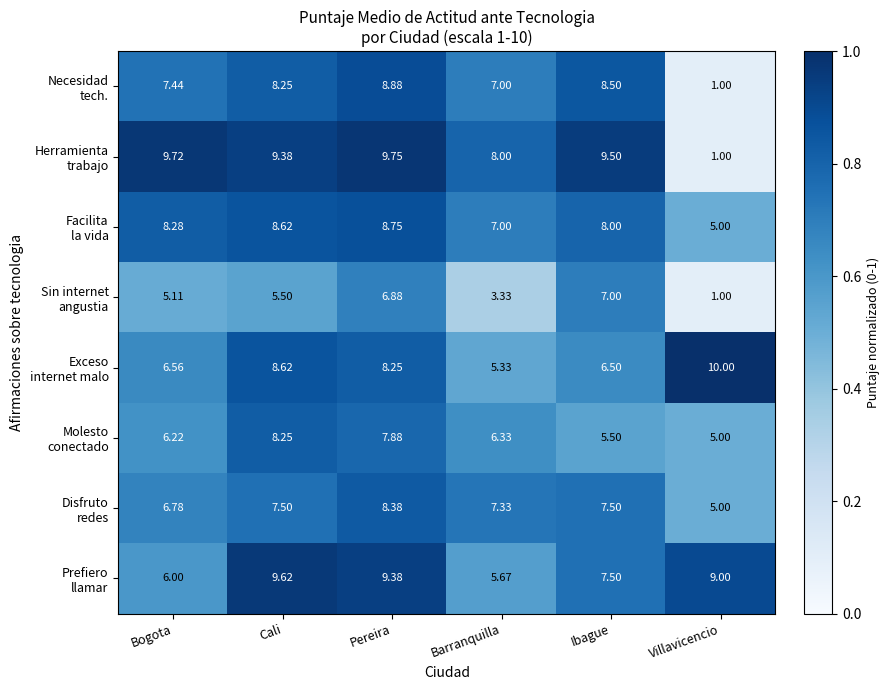

Which category has the lowest value across all series?

Villavicencio